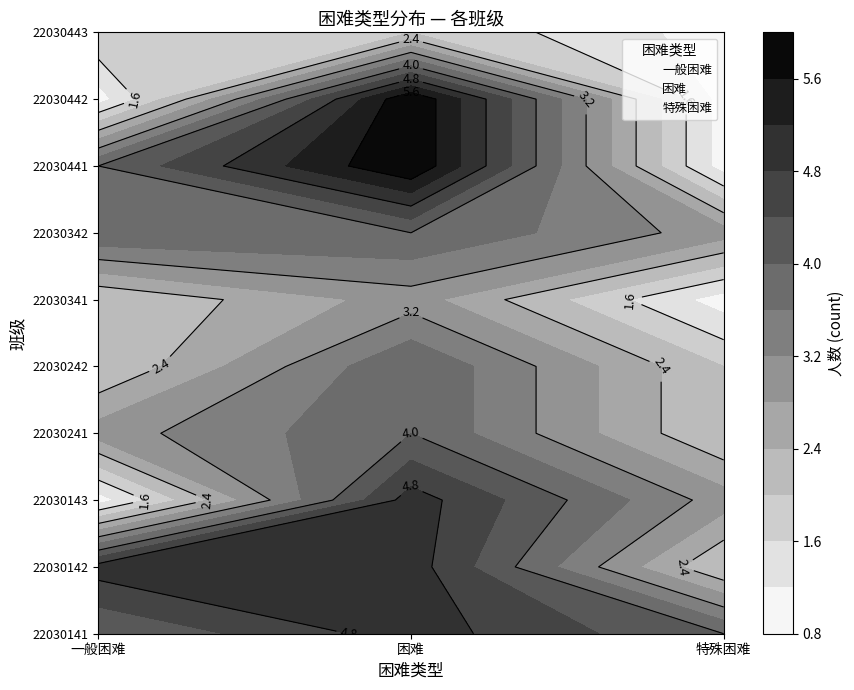

What is the minimum value for 22030442?

1